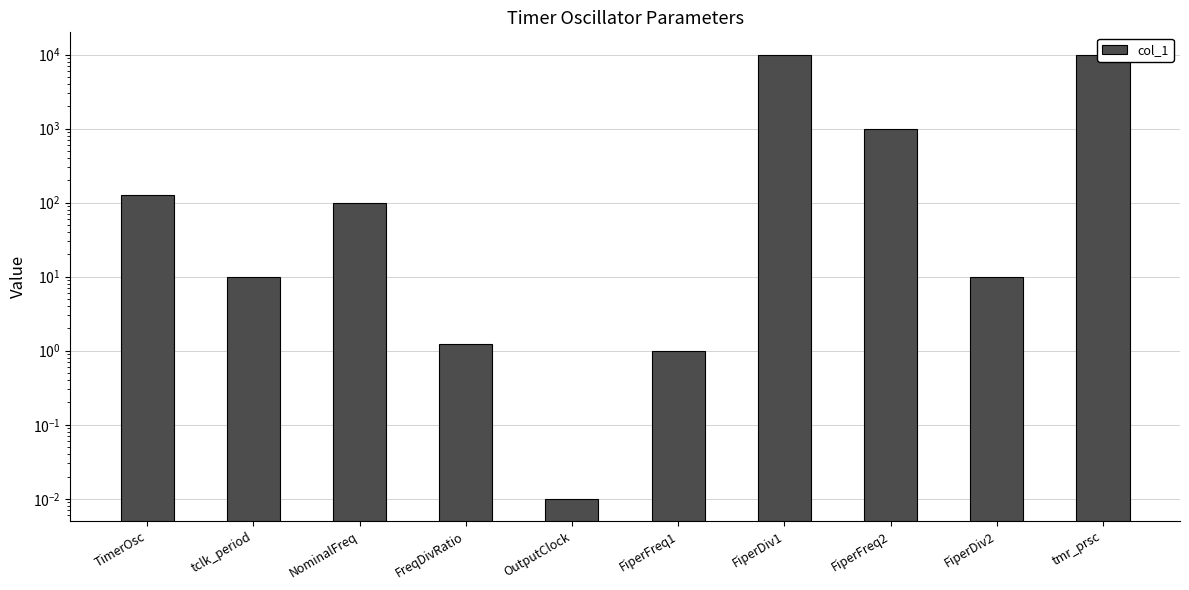

How many bars are there in total?

10